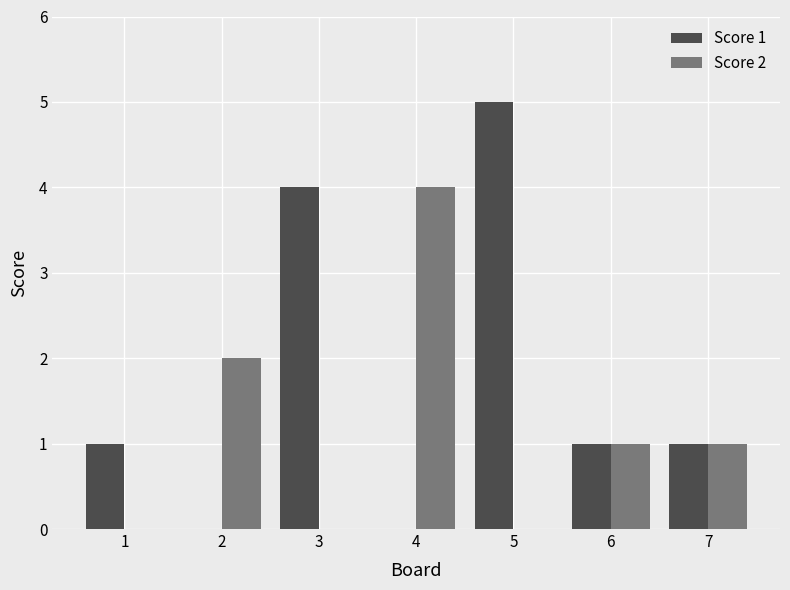

At which category is the sum across all series the highest?

5